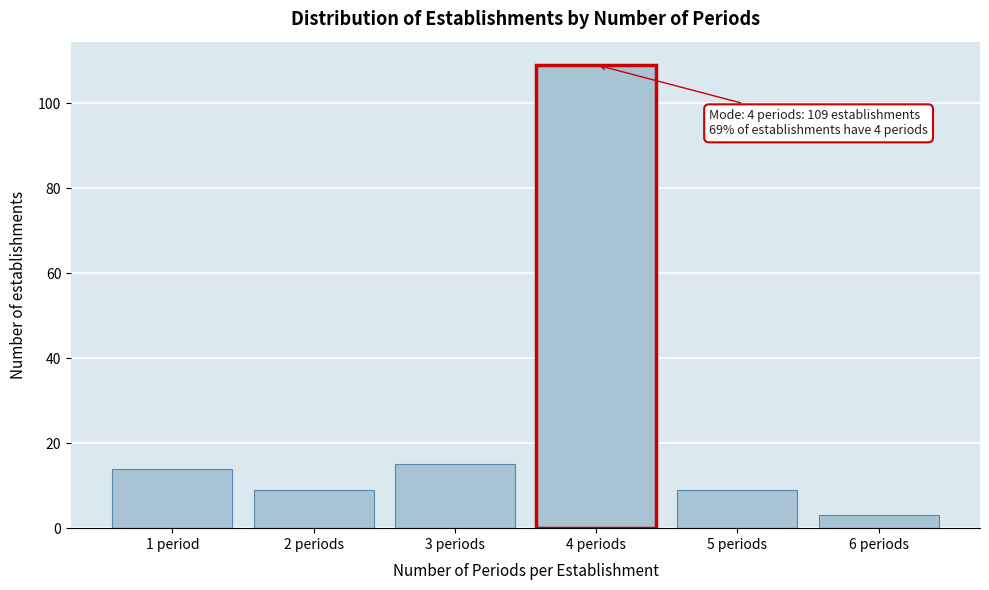

Reading left to right, what are all the values shown in this chart?

14	9	15	109	9	3